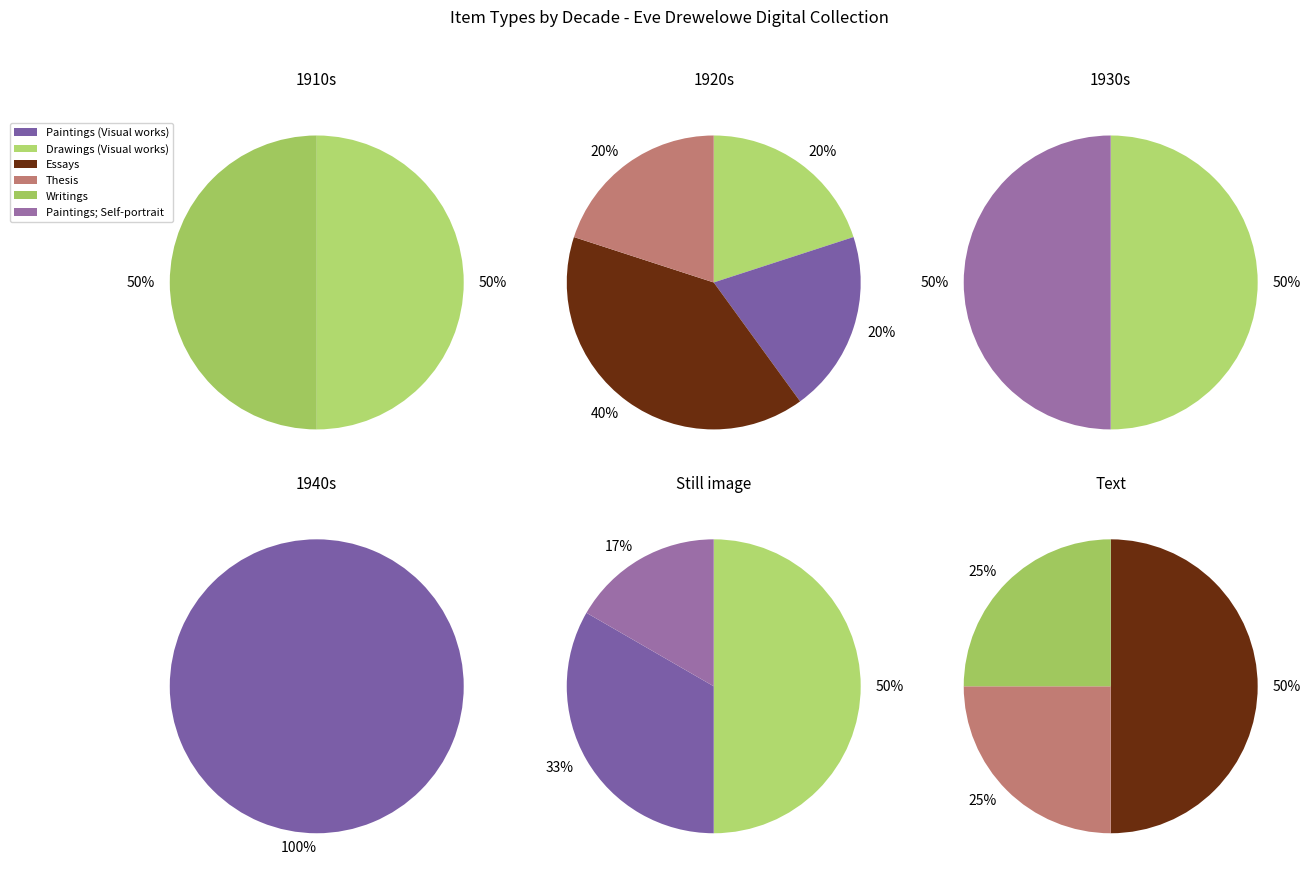

Is it true that 2 is 1% of the pie?

False